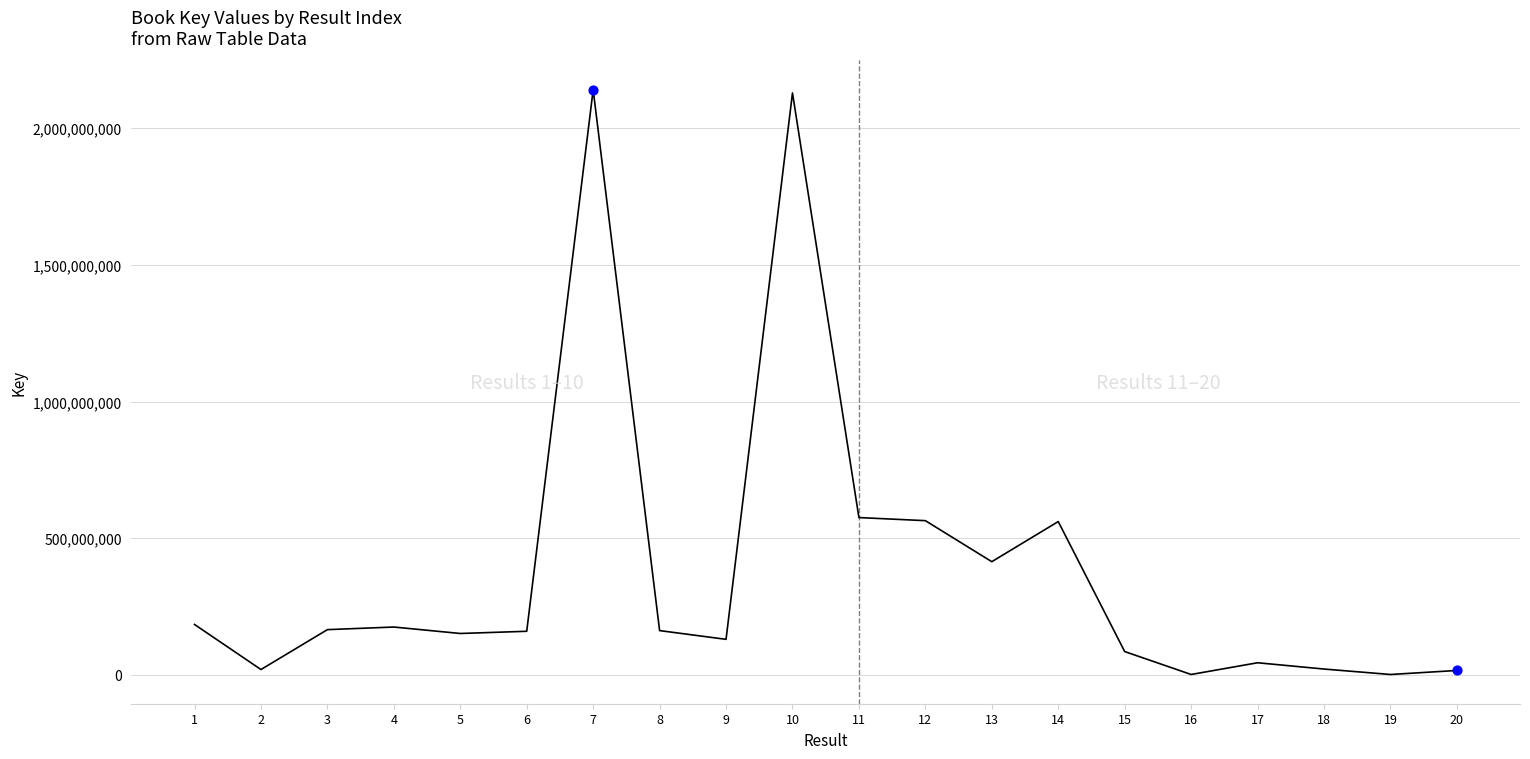

What is the change in value from 7 to 16?

-2139279214